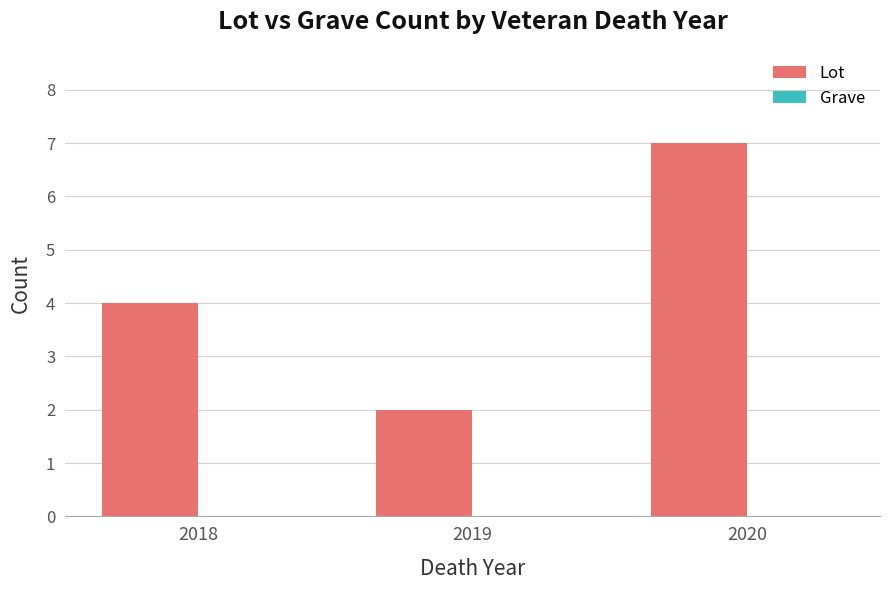

True or false: the data shows 2 at 2019.

True